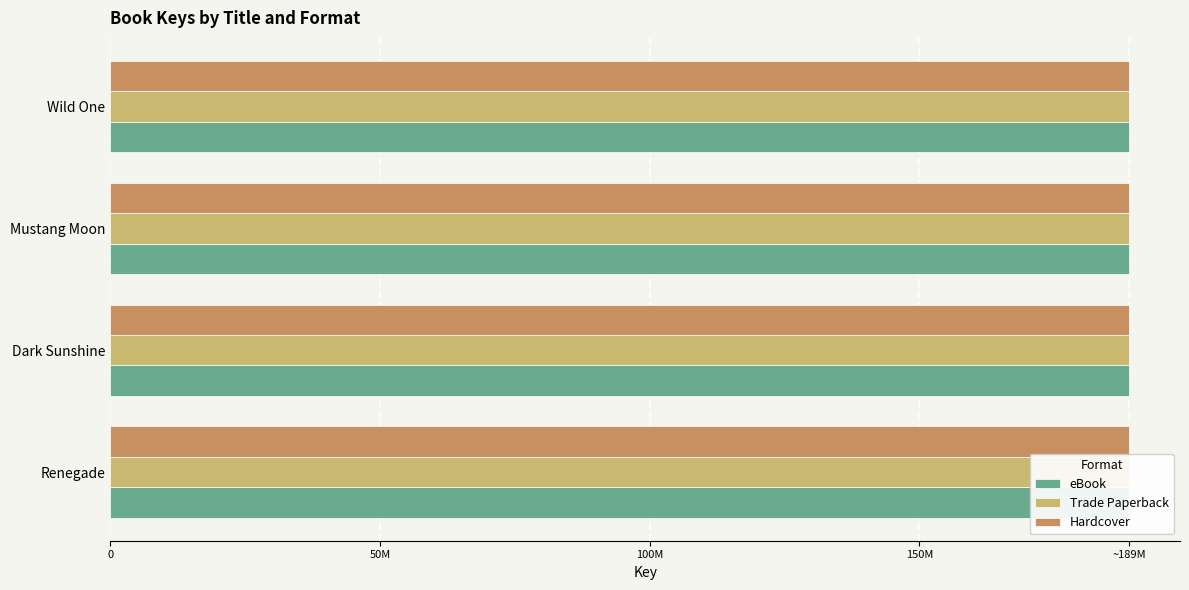

What is the value of the Trade Paperback bar at the 1st from the left?

188861007